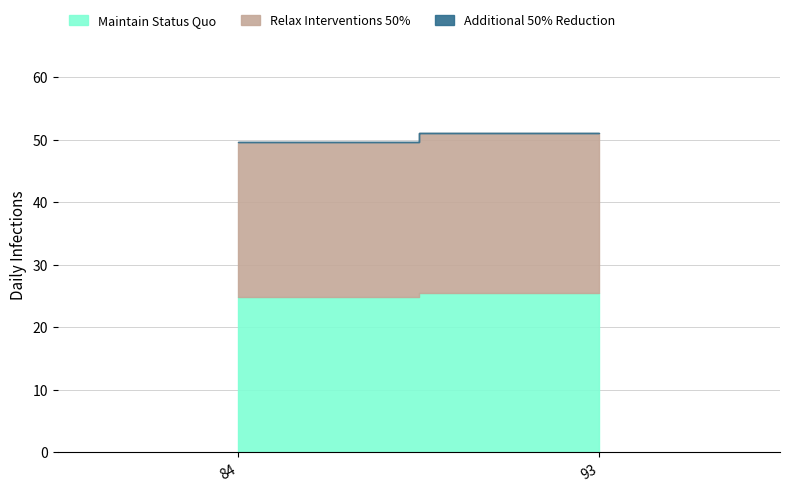

Does the chart have visible grid lines?

Yes